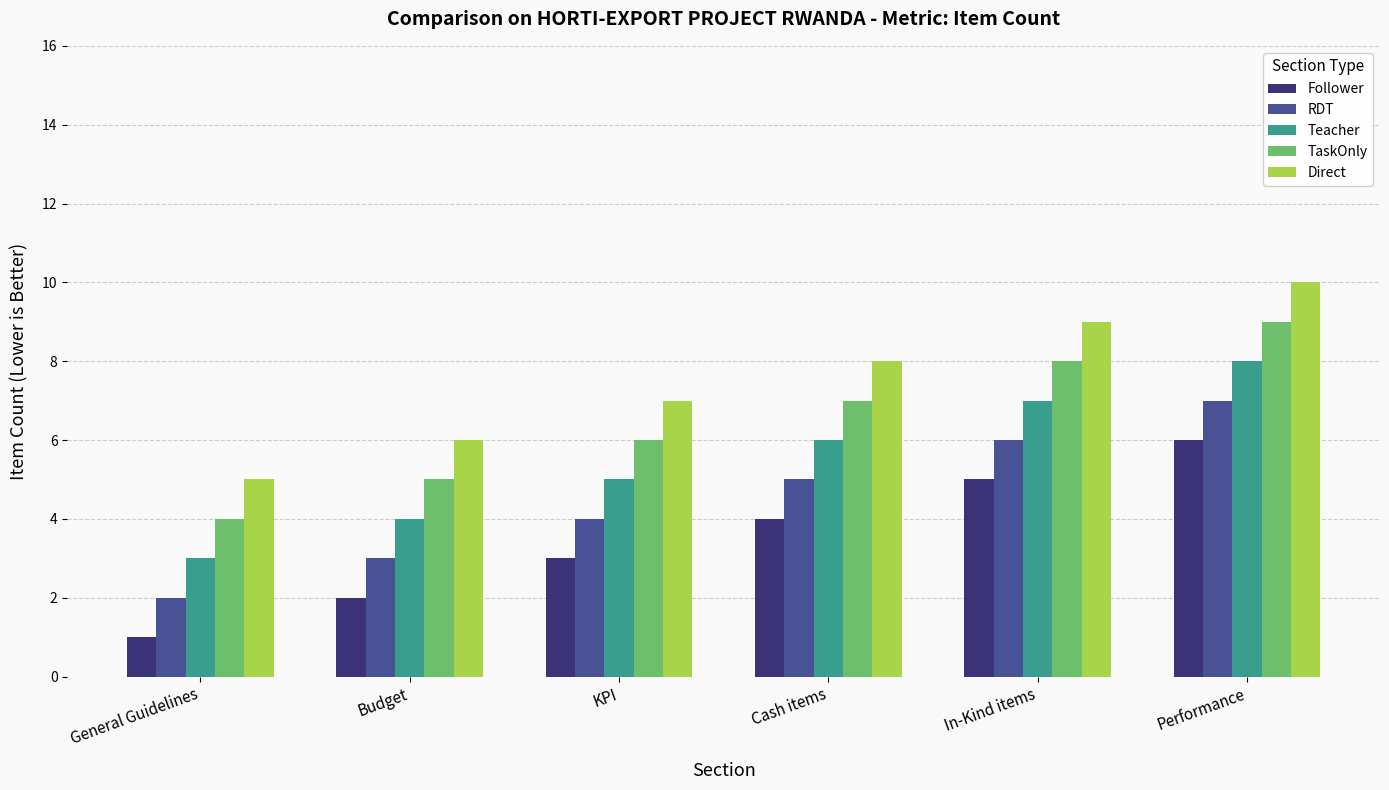

Reading right to left, list all the values displayed in this chart.

Follower: Performance=6	In-Kind items=5	Cash items=4	KPI=3	Budget=2	General Guidelines=1
RDT: Performance=7	In-Kind items=6	Cash items=5	KPI=4	Budget=3	General Guidelines=2
Teacher: Performance=8	In-Kind items=7	Cash items=6	KPI=5	Budget=4	General Guidelines=3
TaskOnly: Performance=9	In-Kind items=8	Cash items=7	KPI=6	Budget=5	General Guidelines=4
Direct: Performance=10	In-Kind items=9	Cash items=8	KPI=7	Budget=6	General Guidelines=5